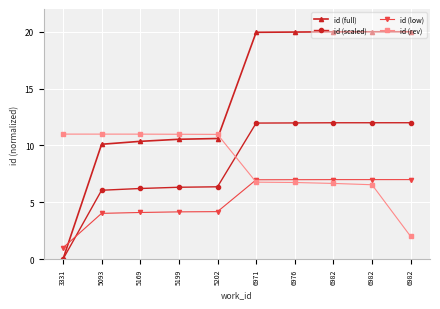

What value does the id (scaled) series have at 6982?

12.0